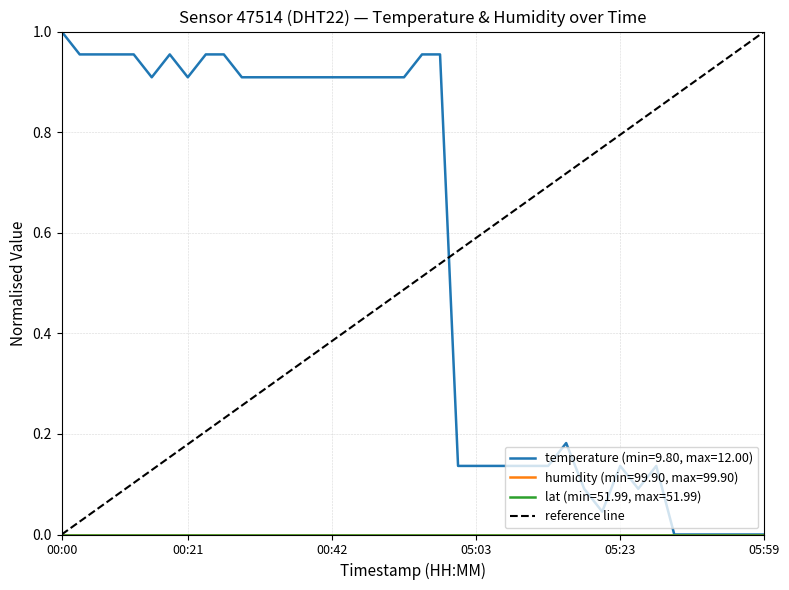

What is the greatest value displayed?

1